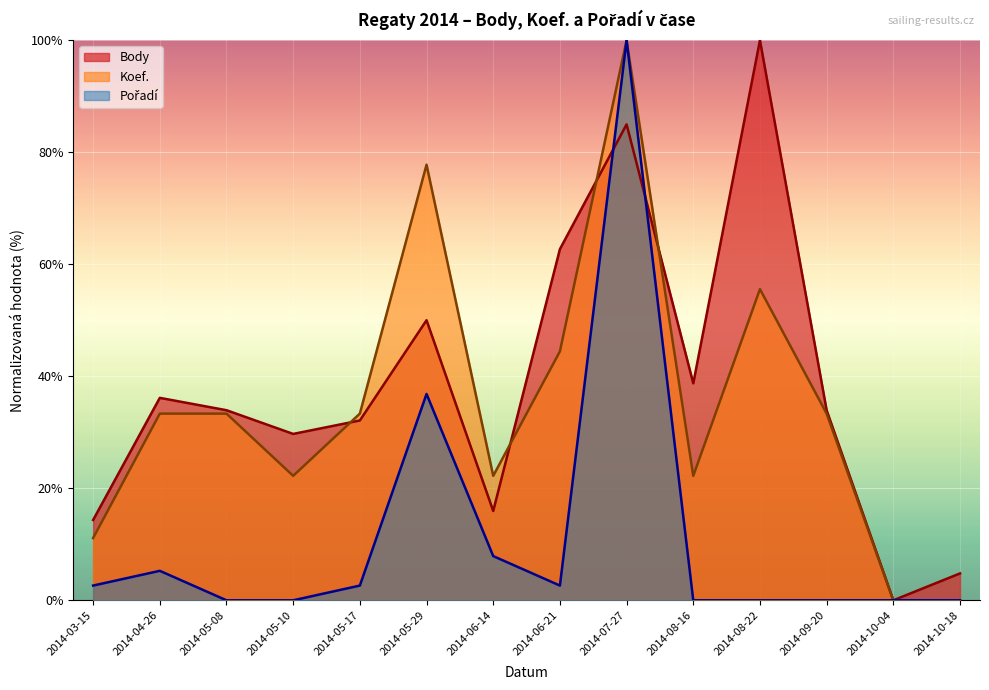

Is the value of Body at 2014-05-08 greater than the value of Pořadí at 2014-08-16?

Yes